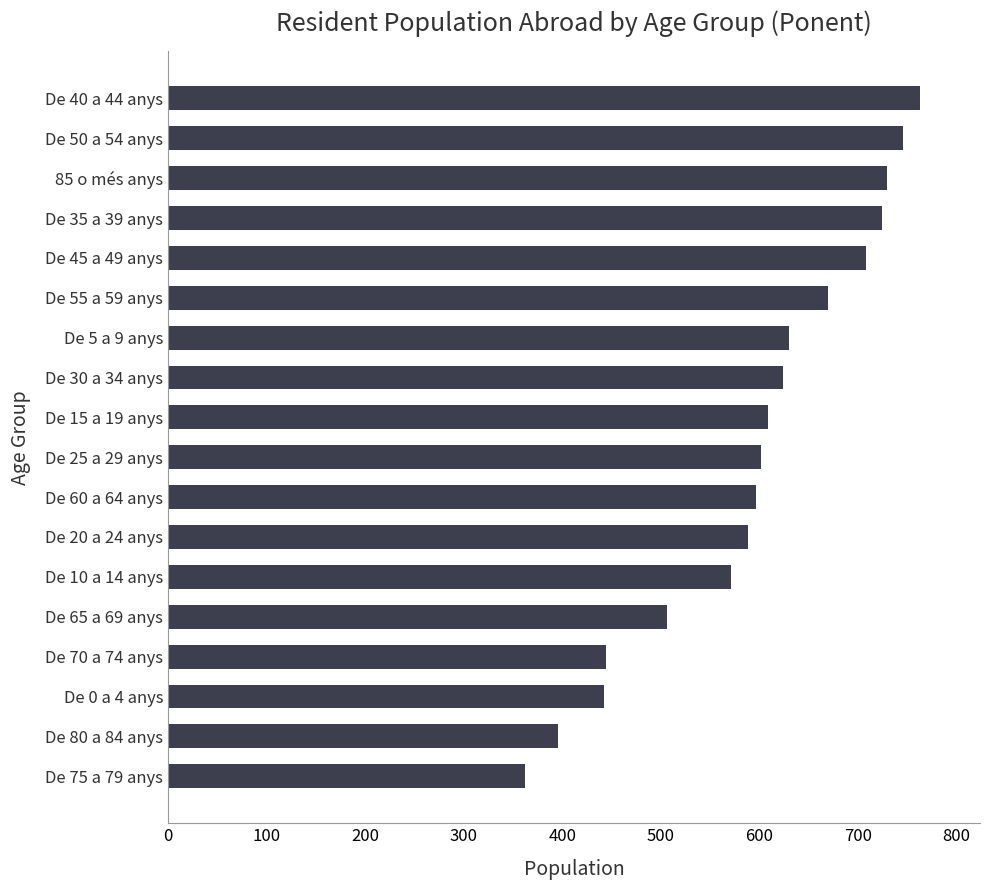

How many bars are there in total?

18